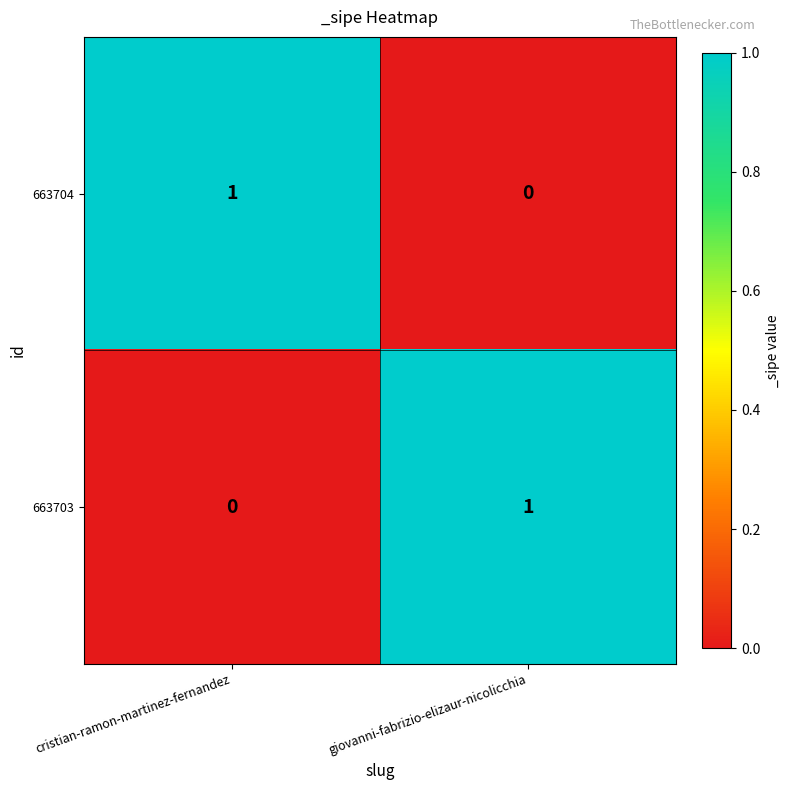

Reading left to right, extract all data points from this chart.

663704: 1	0
663703: 0	1